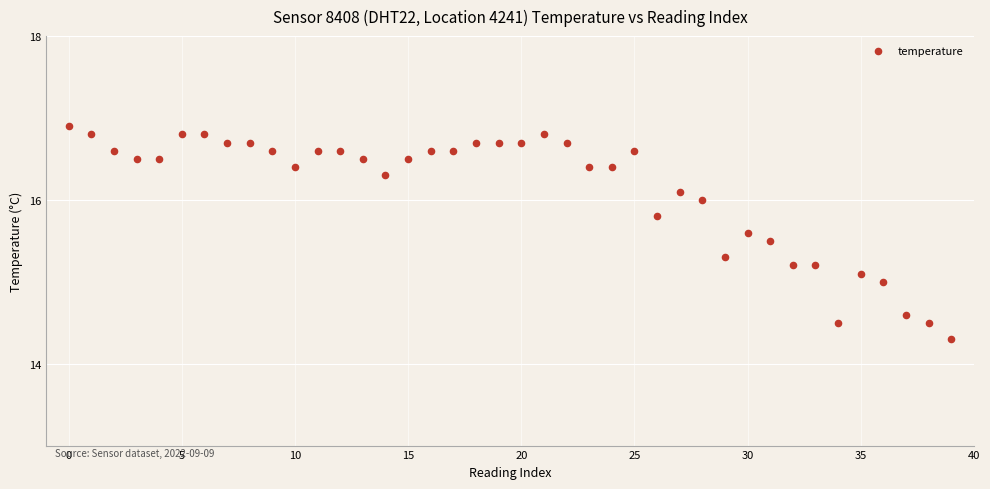

What is the range of Y values (max minus min)?

2.6